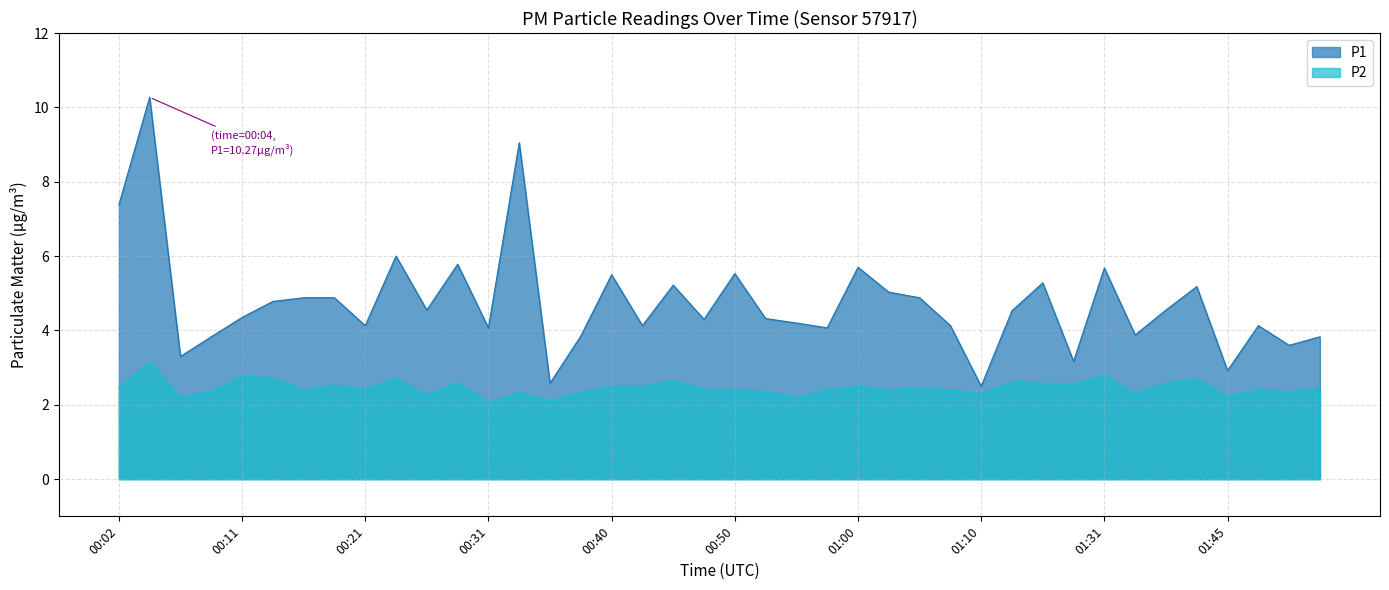

The P1 series shows 5.8 at 00:28. True or false?

True